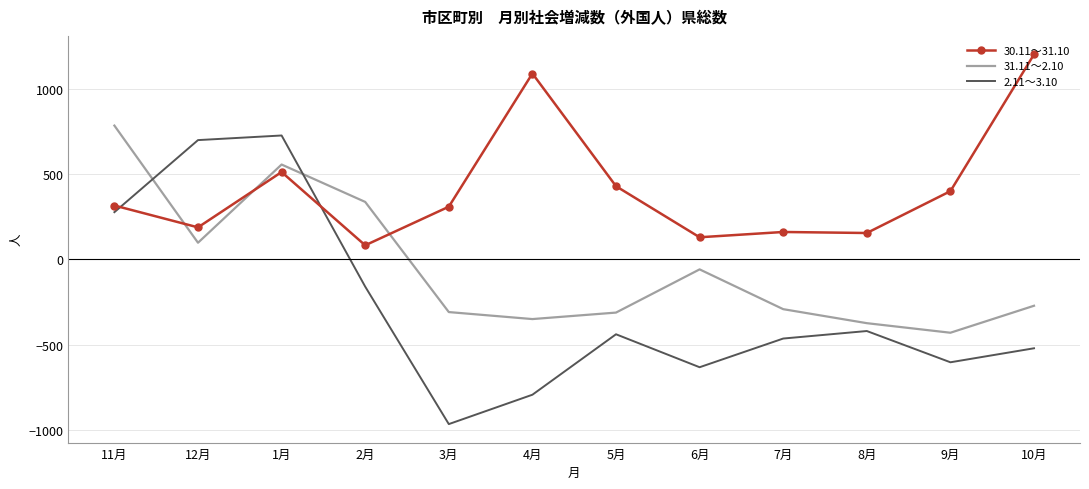

Where do 2.11～3.10 and 31.11～2.10 first cross each other?

11月 and 12月